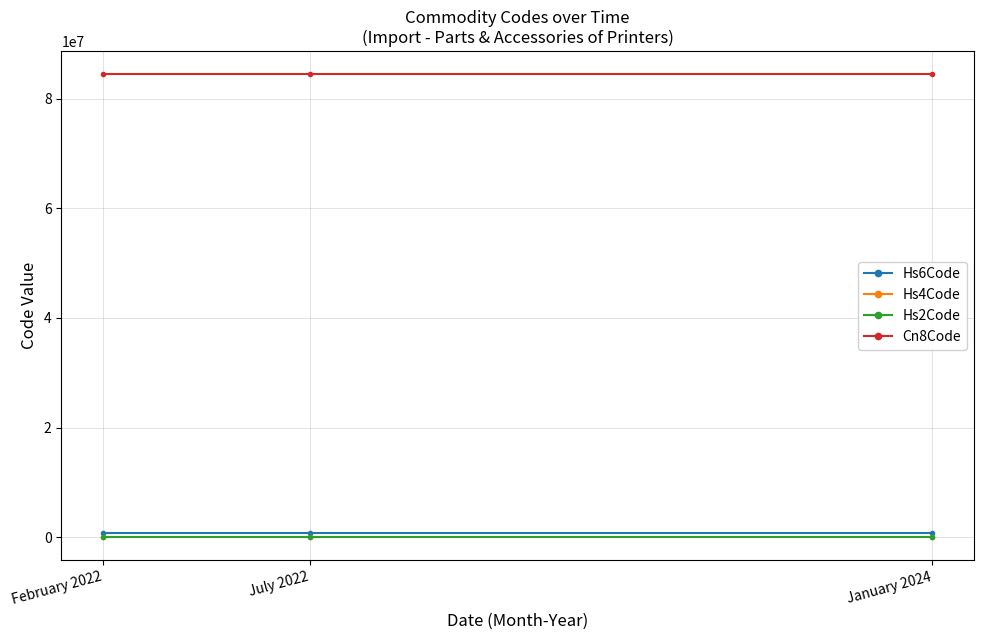

What are all the series names shown in the legend?

Hs6Code, Hs4Code, Hs2Code, Cn8Code